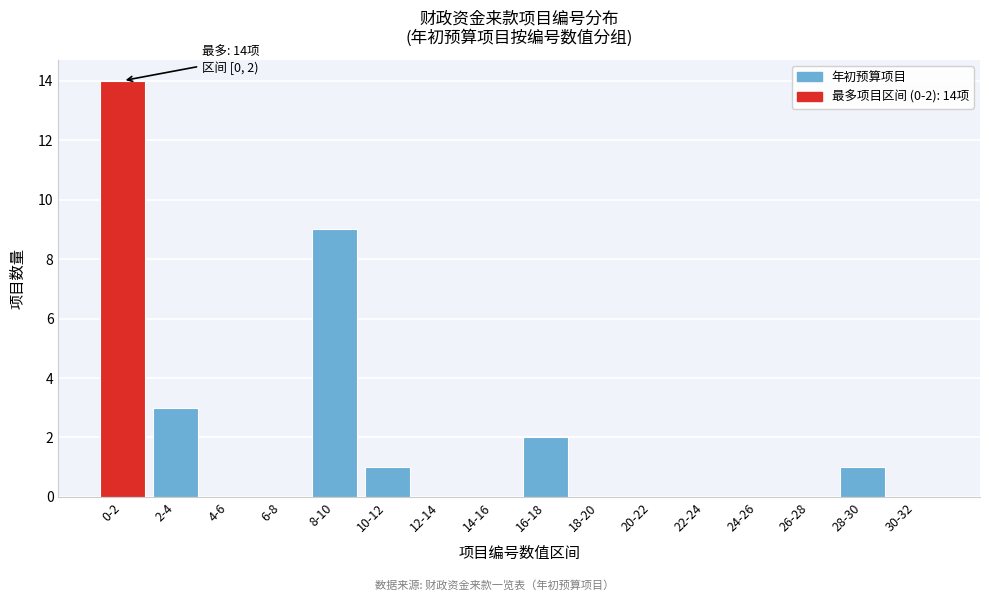

Reading left to right, list all the values displayed in this chart.

0-2=14	2-4=3	4-6=0	6-8=0	8-10=9	10-12=1	12-14=0	14-16=0	16-18=2	18-20=0	20-22=0	22-24=0	24-26=0	26-28=0	28-30=1	30-32=0